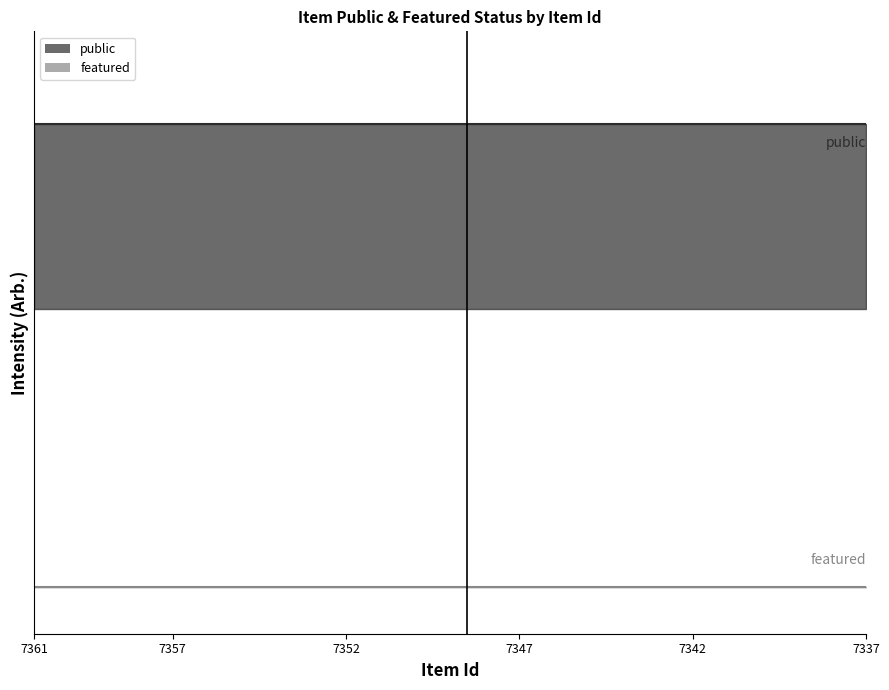

Between 7347 and 7345, which series saw the biggest shift?

public